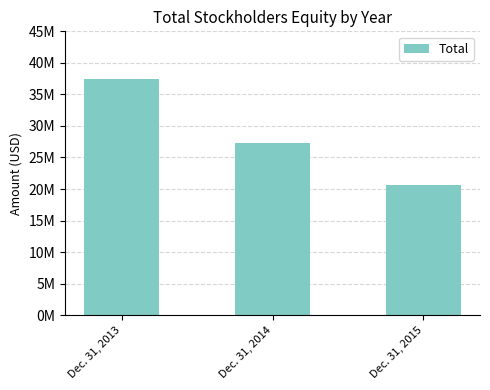

What is the value of the 2nd bar from the left?

27255000